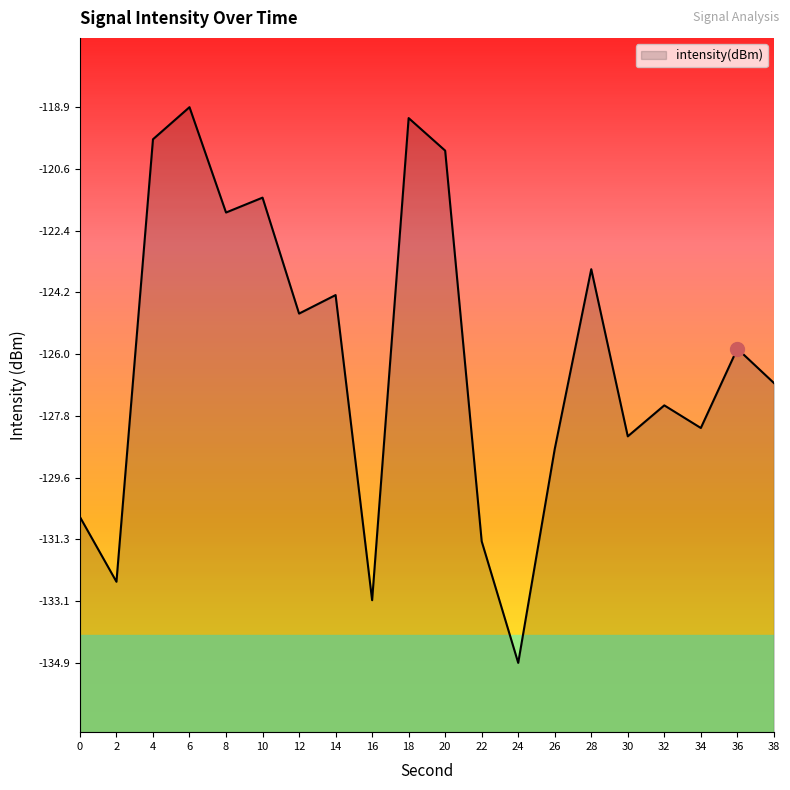

Does the chart display data point markers on the line(s)?

No